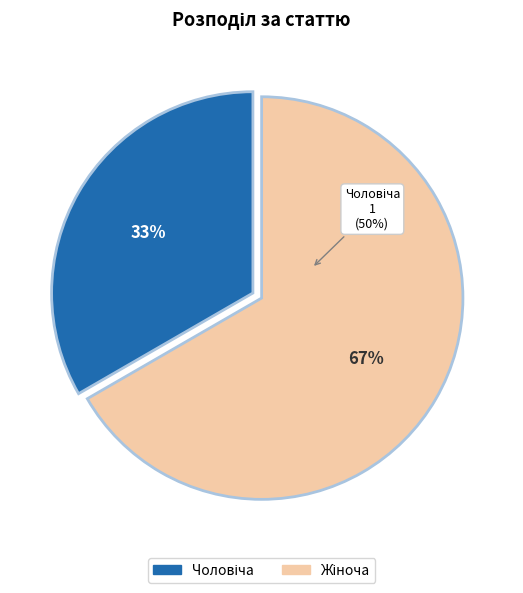

Between Жіноча and Чоловіча, which is larger?

Жіноча